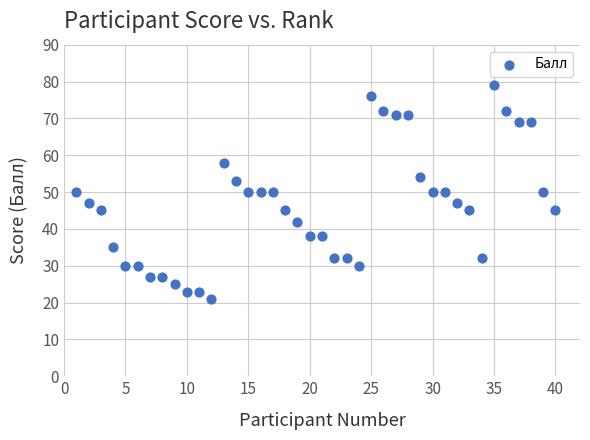

What is the range of X values (max minus min)?

39